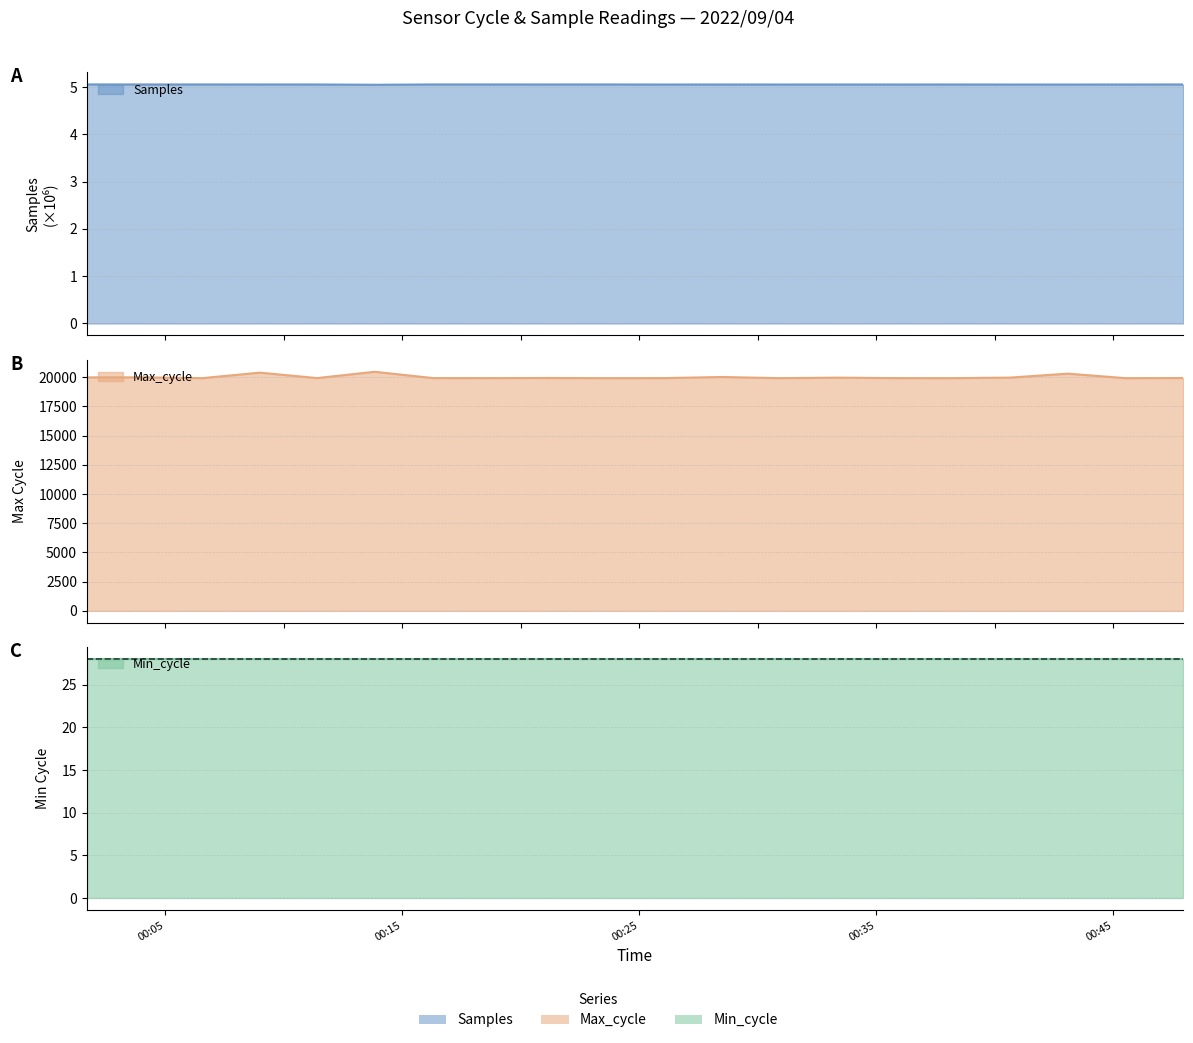

Which series has the largest range (max minus min)?

Max_cycle